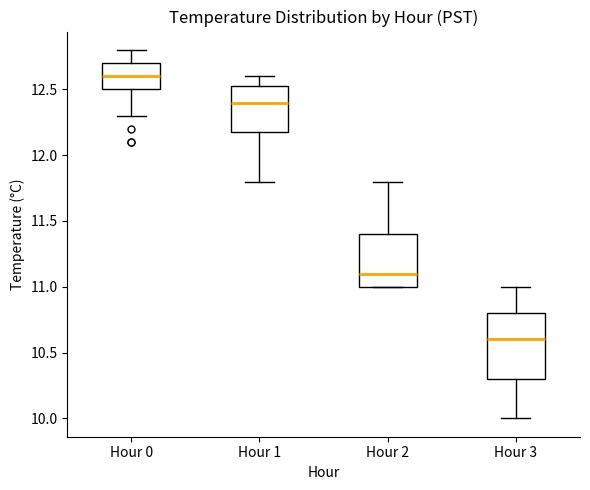

Where does the median line of the box for Hour 1 sit on the y-axis? The values are not printed on the chart, so give them approximately, as read against the axis.

12.40